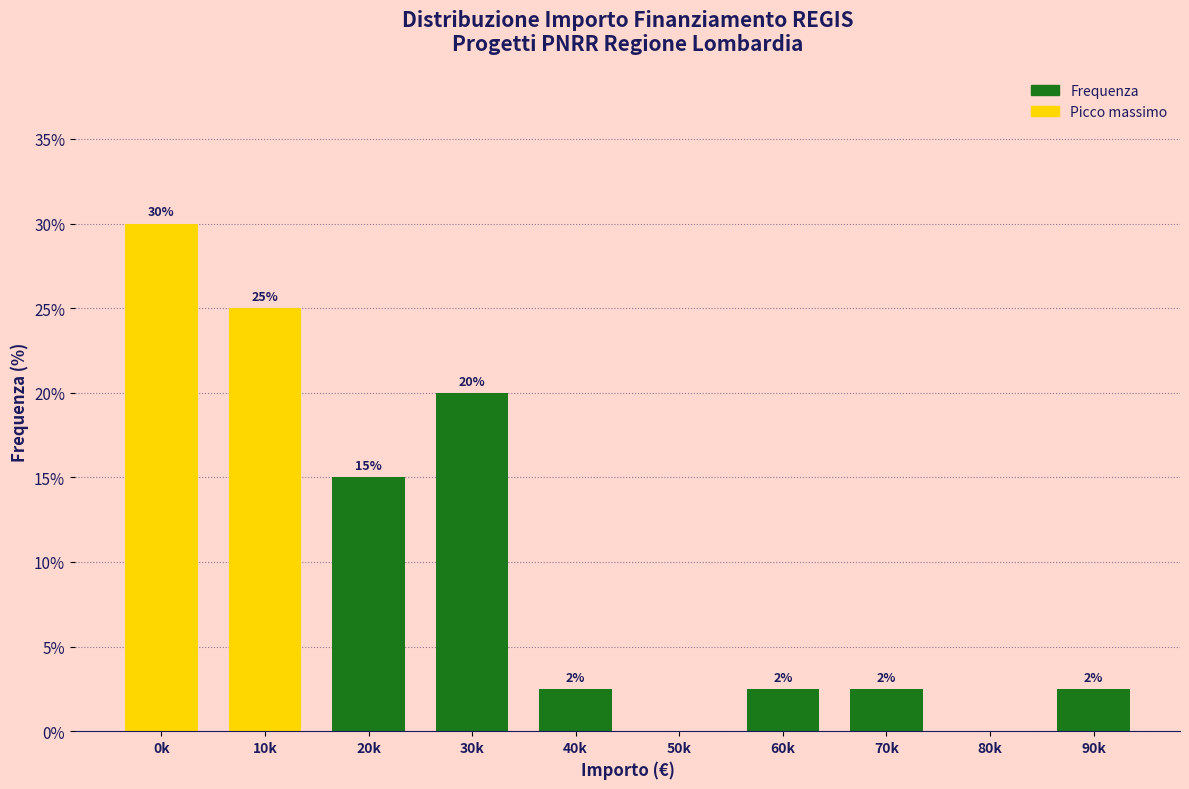

Which label corresponds to the largest value in the chart?

0k